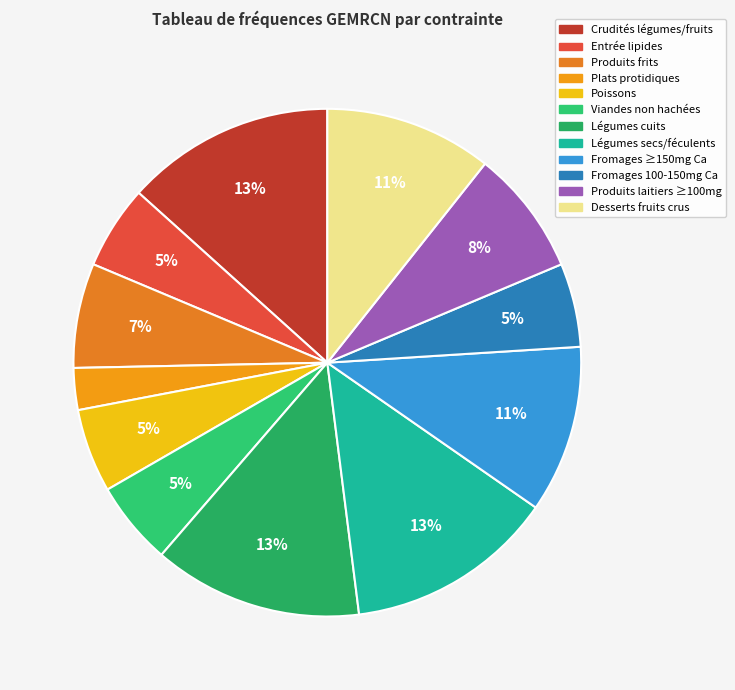

Which category has the smallest portion of the pie?

Plats protidiques